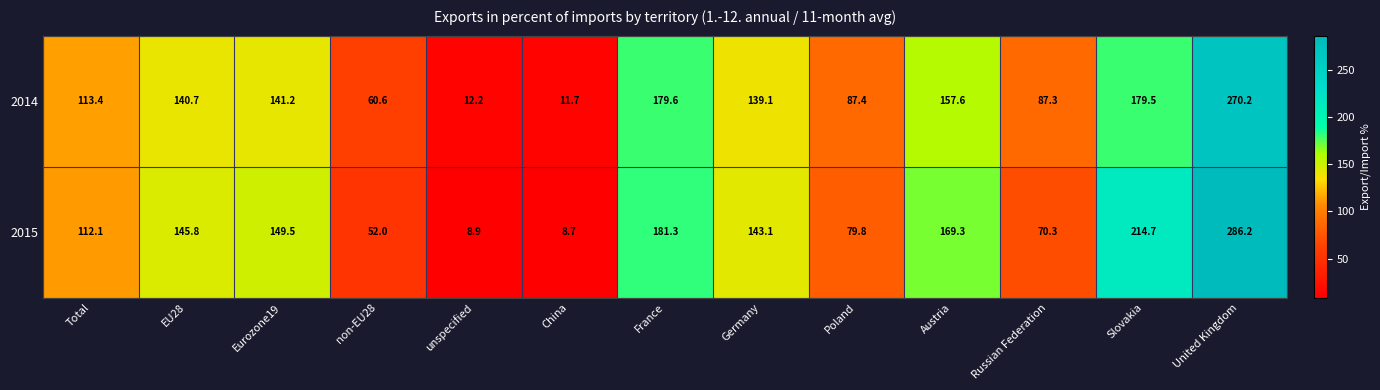

What is the spread (max minus min) of values at China?

3.0